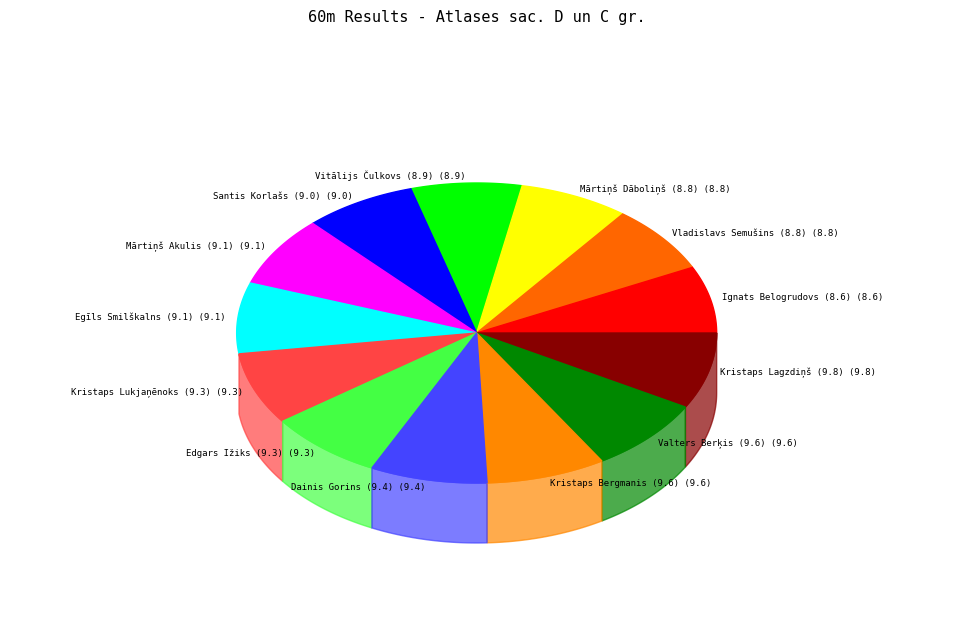

What is the largest slice in the pie chart?

Kristaps Lagzdiņš (9.8)